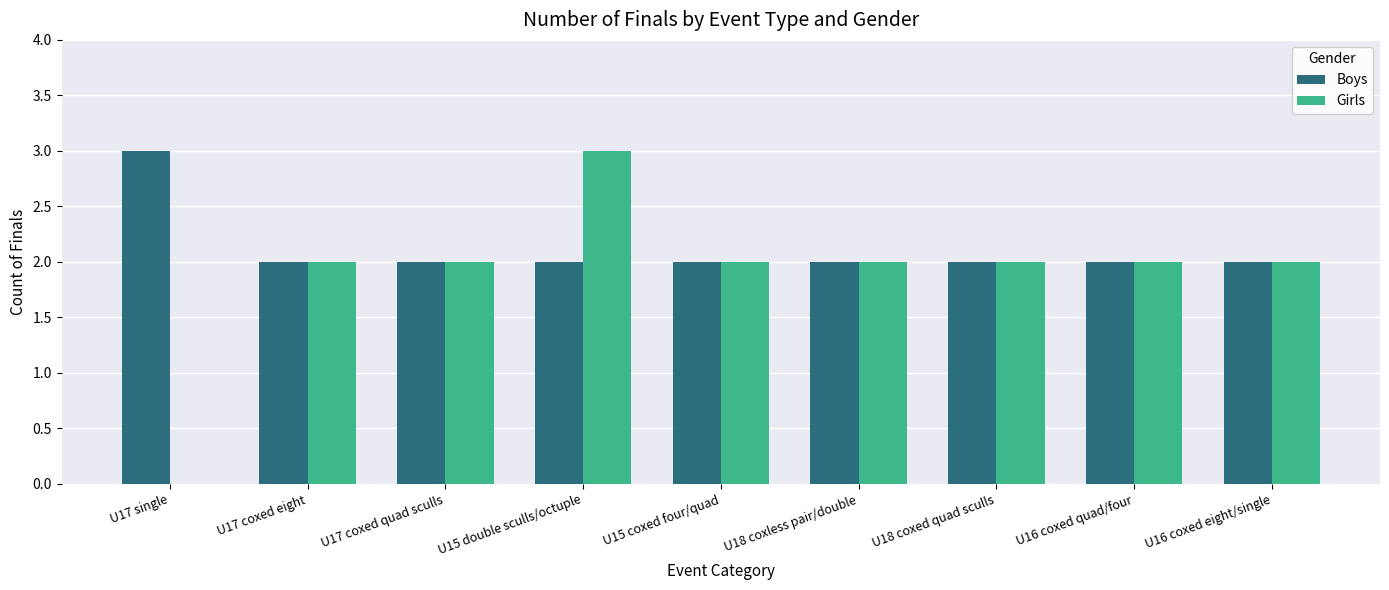

Is it true that Girls equals 3 at U18 coxless pair/double?

False